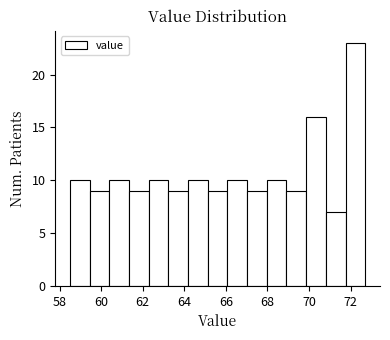

Which range on the x-axis has the tallest bar?

71.8 to 72.8